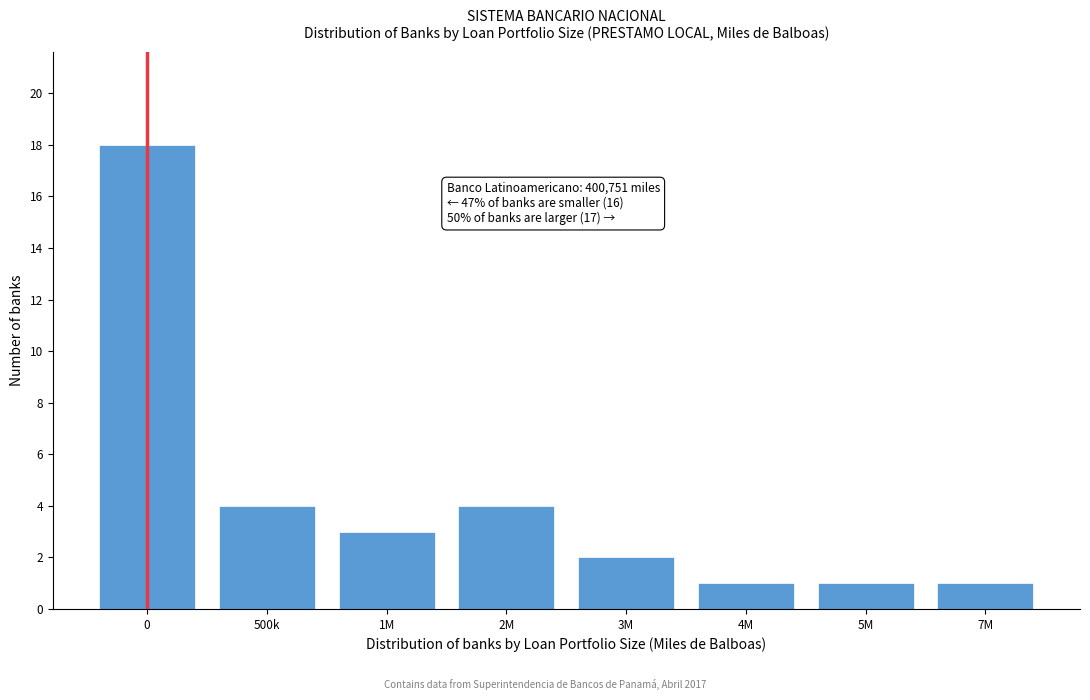

Reading left to right, extract all data points from this chart.

0=18	500k=4	1M=3	2M=4	3M=2	4M=1	5M=1	7M=1